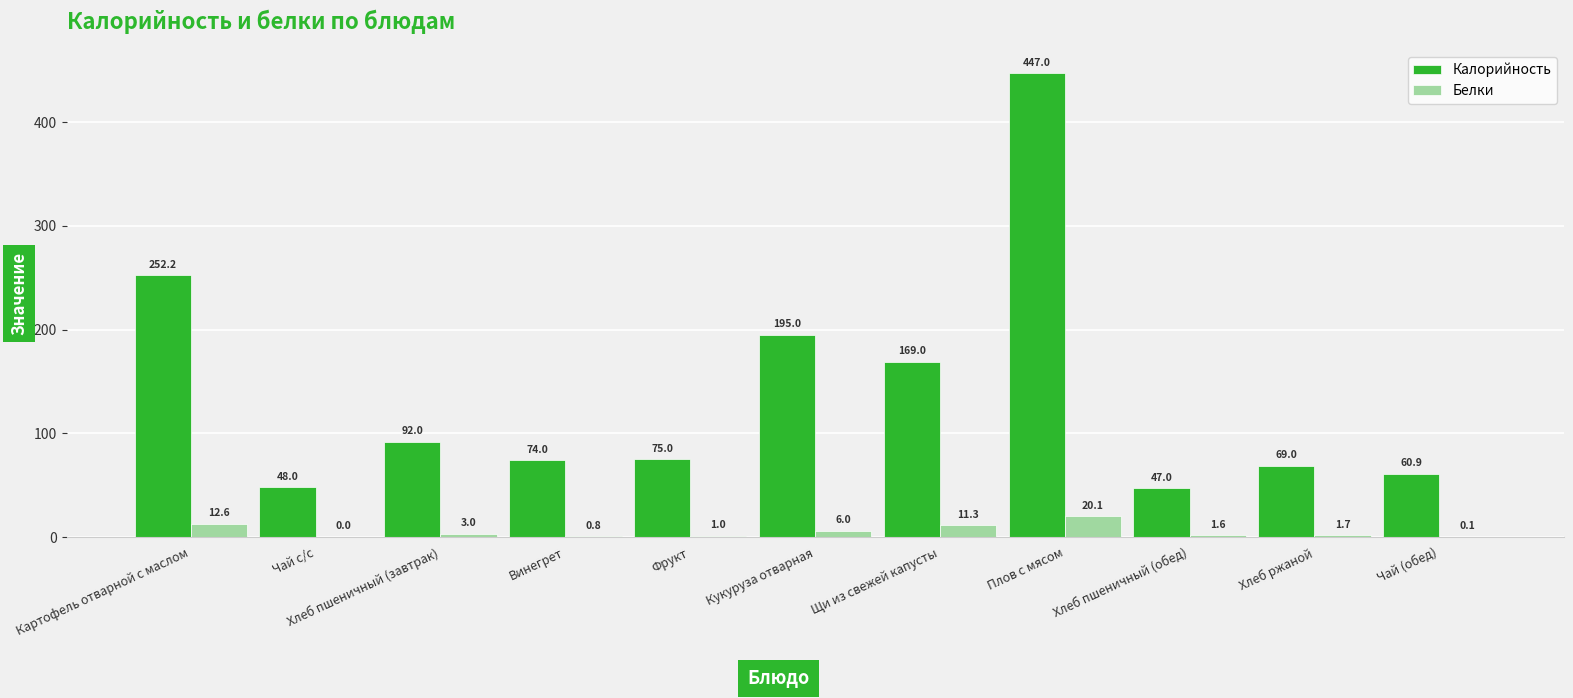

Read the Калорийность value at Хлеб пшеничный (завтрак).

92.0